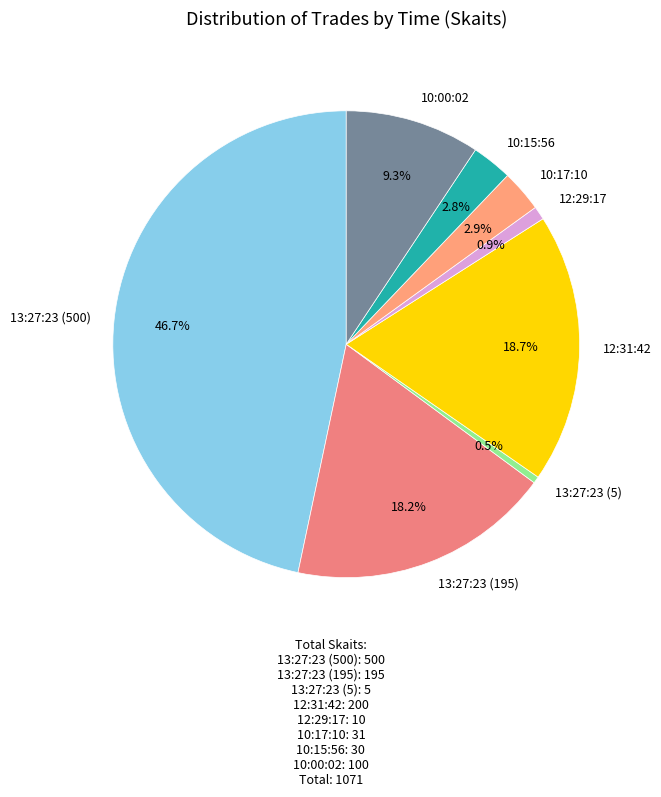

What is the largest slice in the pie chart?

13:27:23 (500)